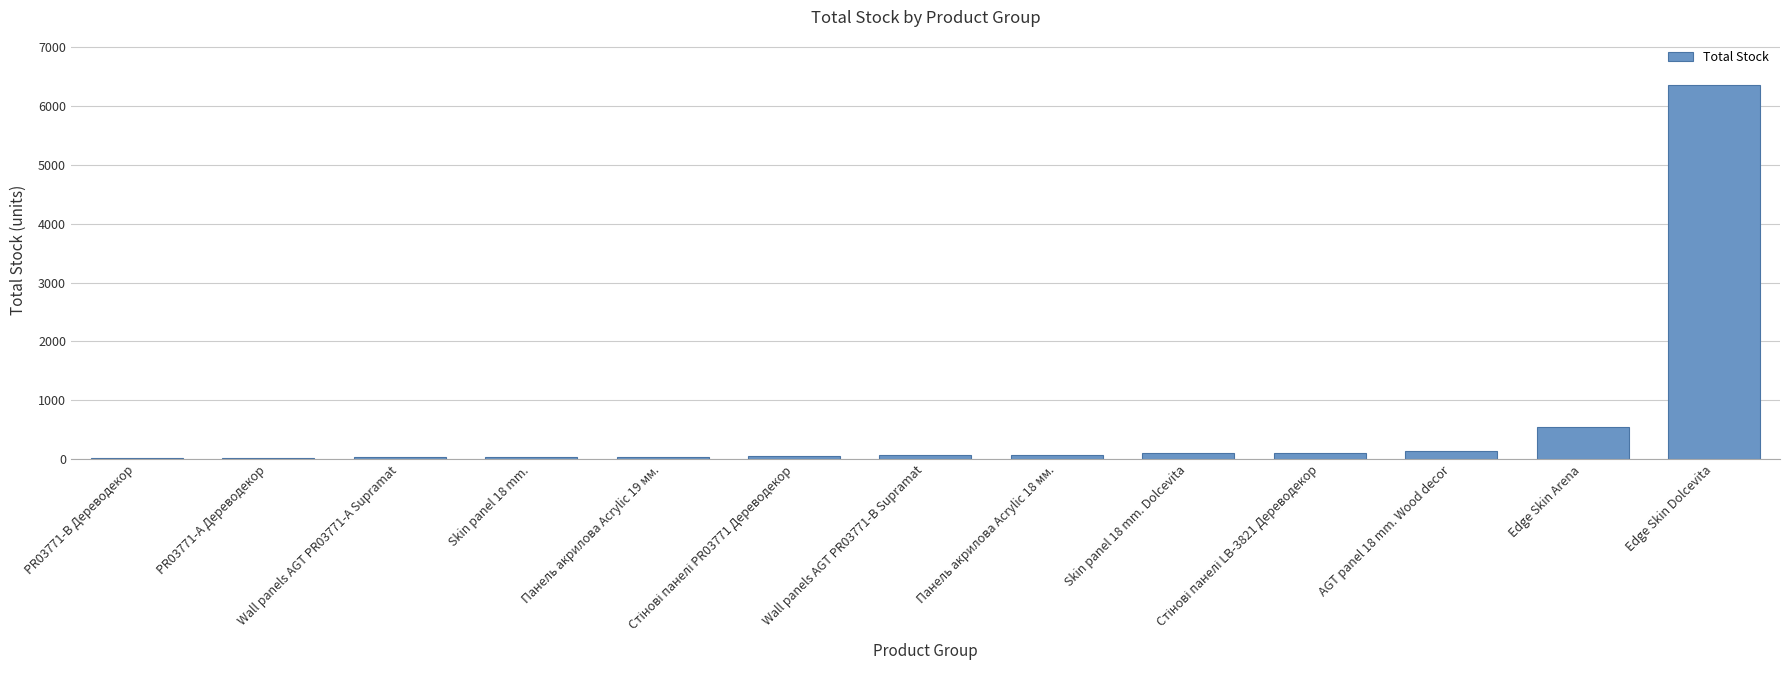

What is the maximum value shown in the chart?

6362